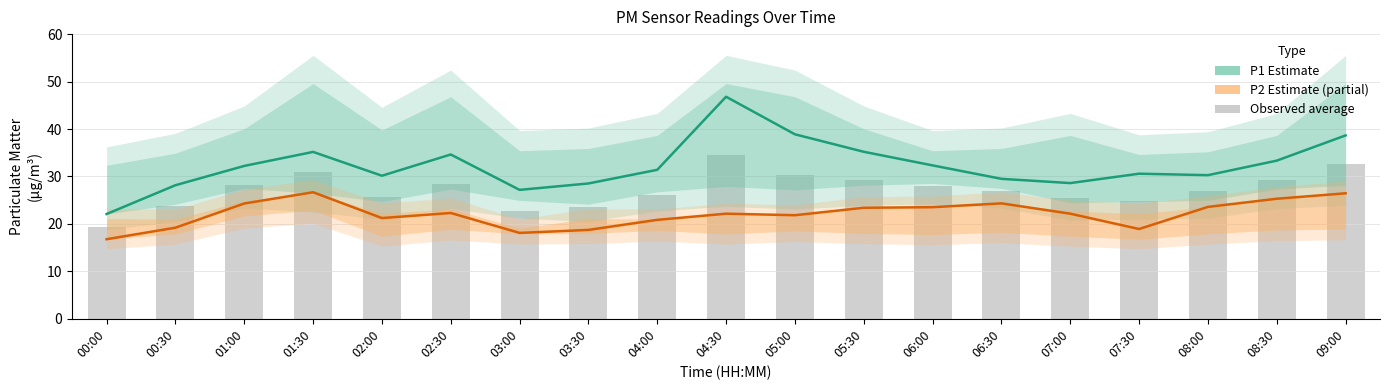

Which series has the largest total across all categories?

P1 (Estimate)